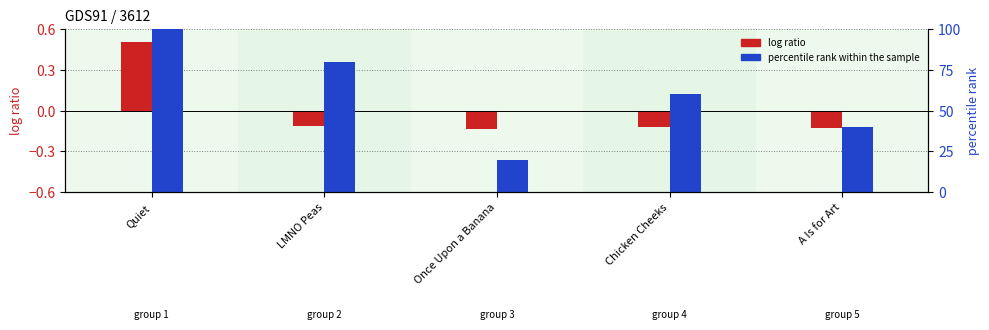

What is the difference between the maximum and minimum values in the log ratio series?

0.6